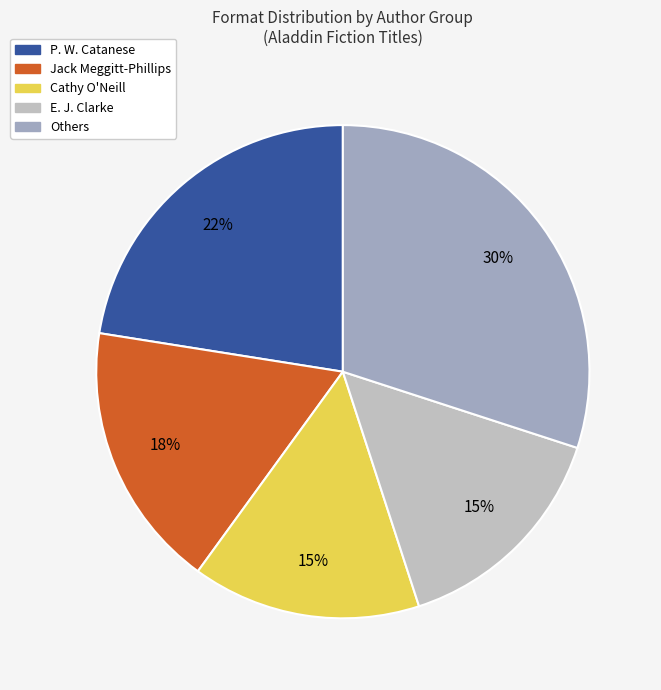

Is there any slice that represents more than half of the pie?

No